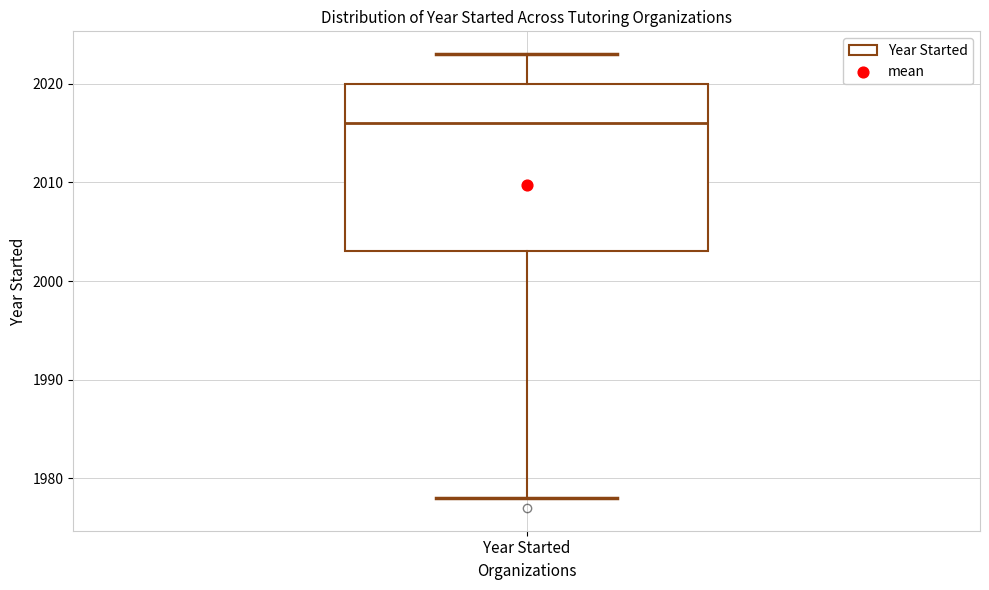

Read this box plot against the y-axis: the position of the median line, the range covered by the box, and the ends of both whiskers. The values are not printed on the chart, so give them approximately, as read against the axis.

median 2016, box 2003 to 2020, whiskers 1978 to 2023